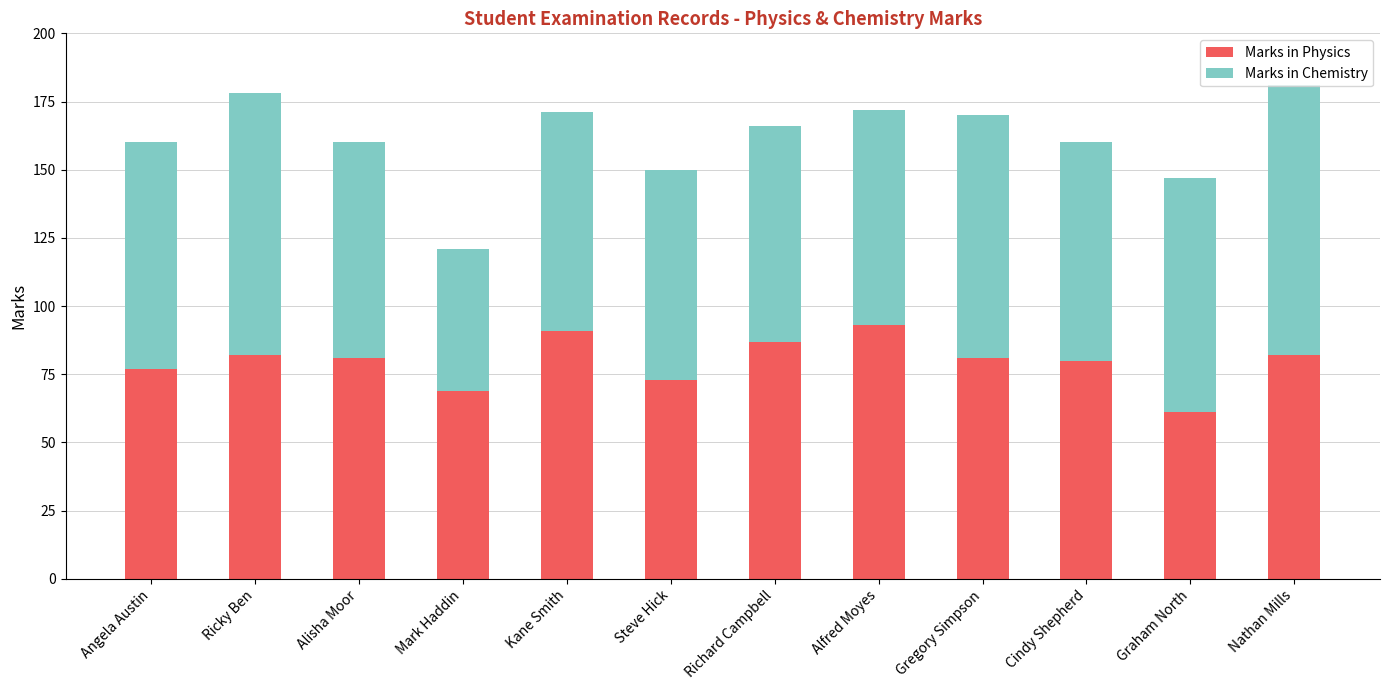

True or false: Marks in Physics has a value of 54 at Nathan Mills.

False